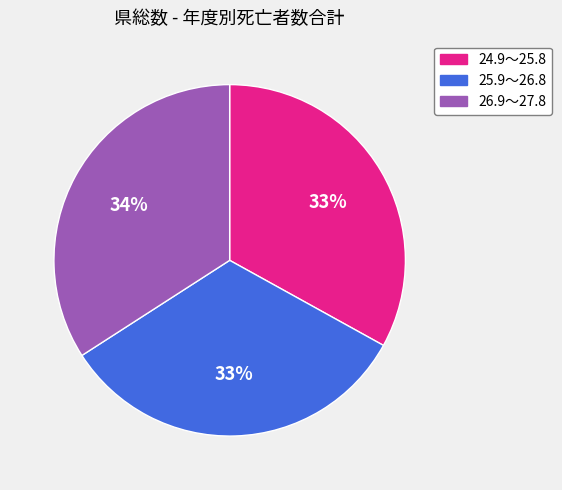

Is it true that 24.9～25.8 is 33% of the pie?

True